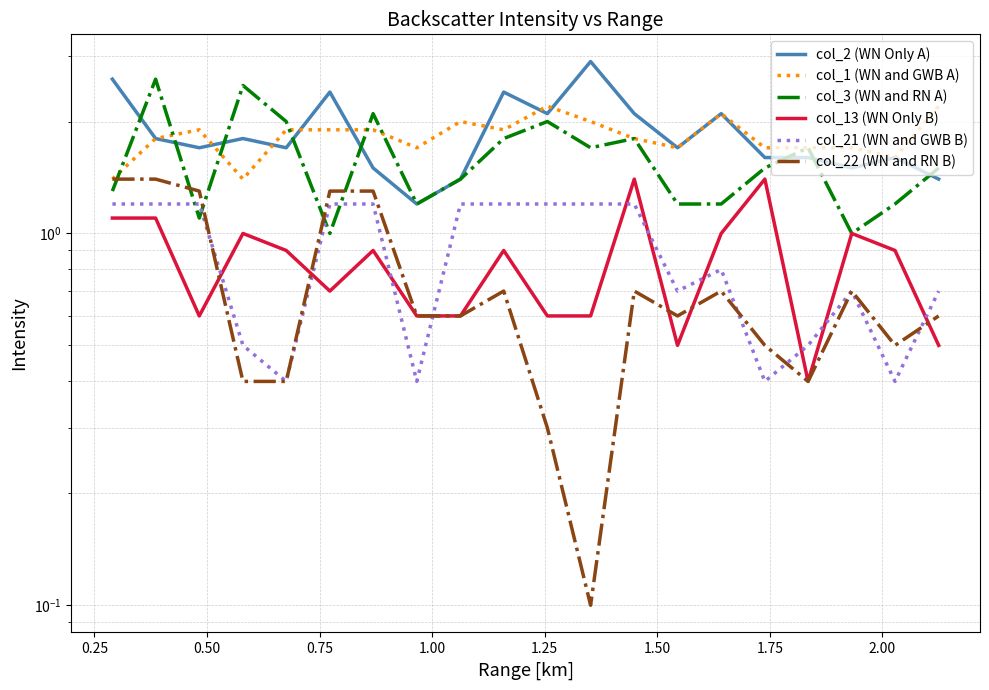

True or false: col_2 (WN Only A) and col_13 (WN Only B) intersect in this chart.

False